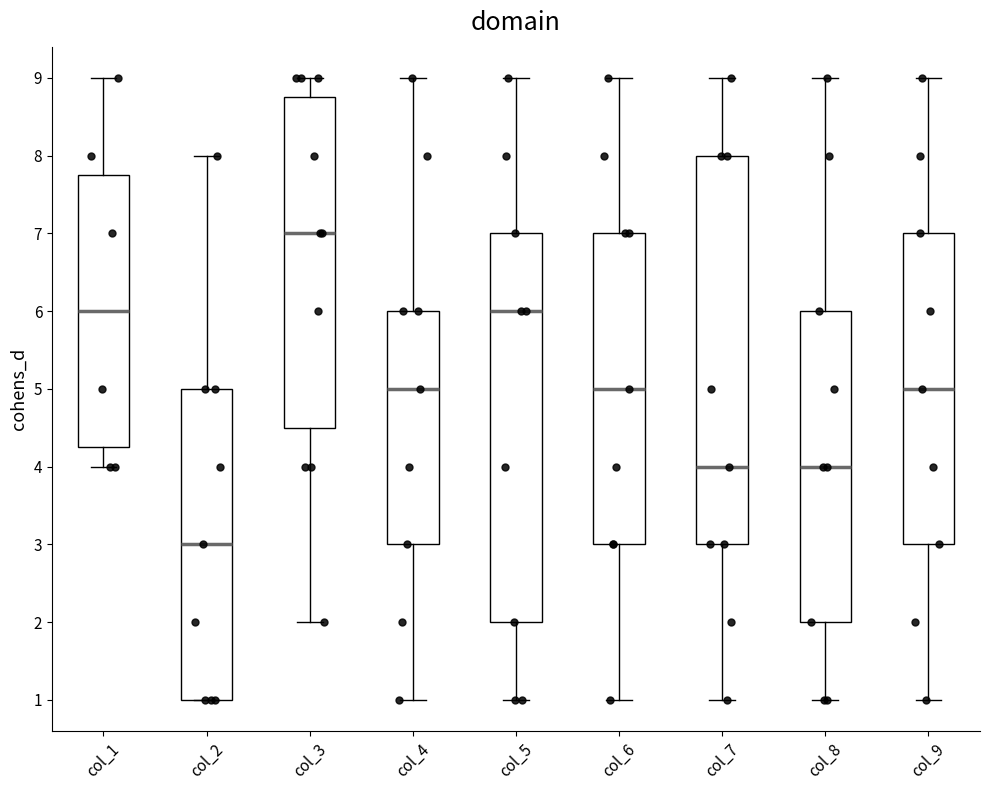

Where does the median line of the box for col_3 sit on the y-axis? The values are not printed on the chart, so give them approximately, as read against the axis.

7.0